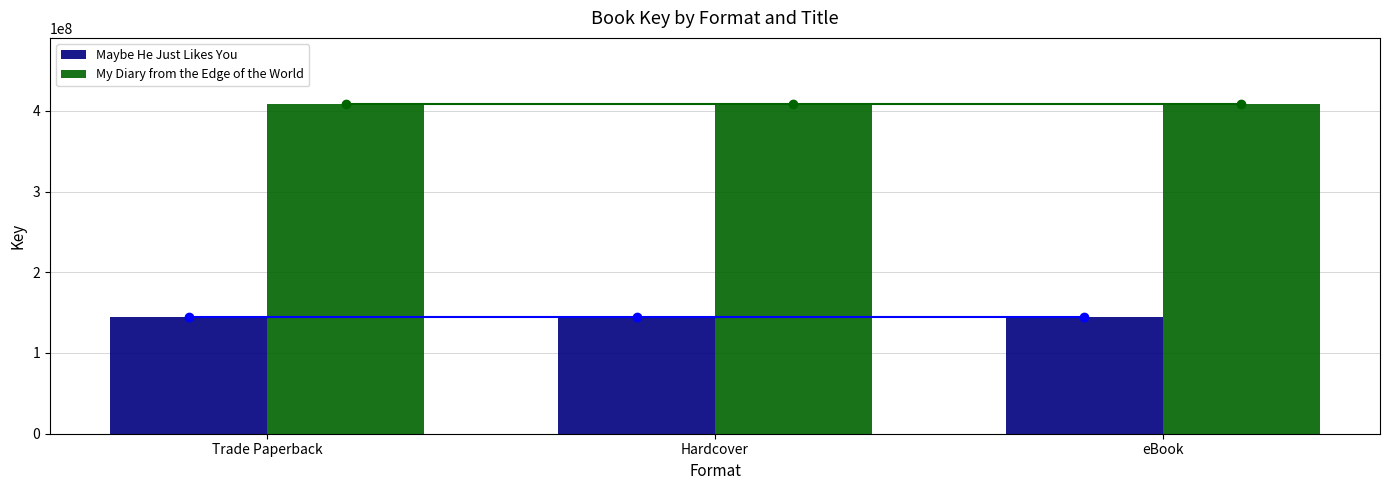

What is the sum of all Maybe He Just Likes You line values?

433912044